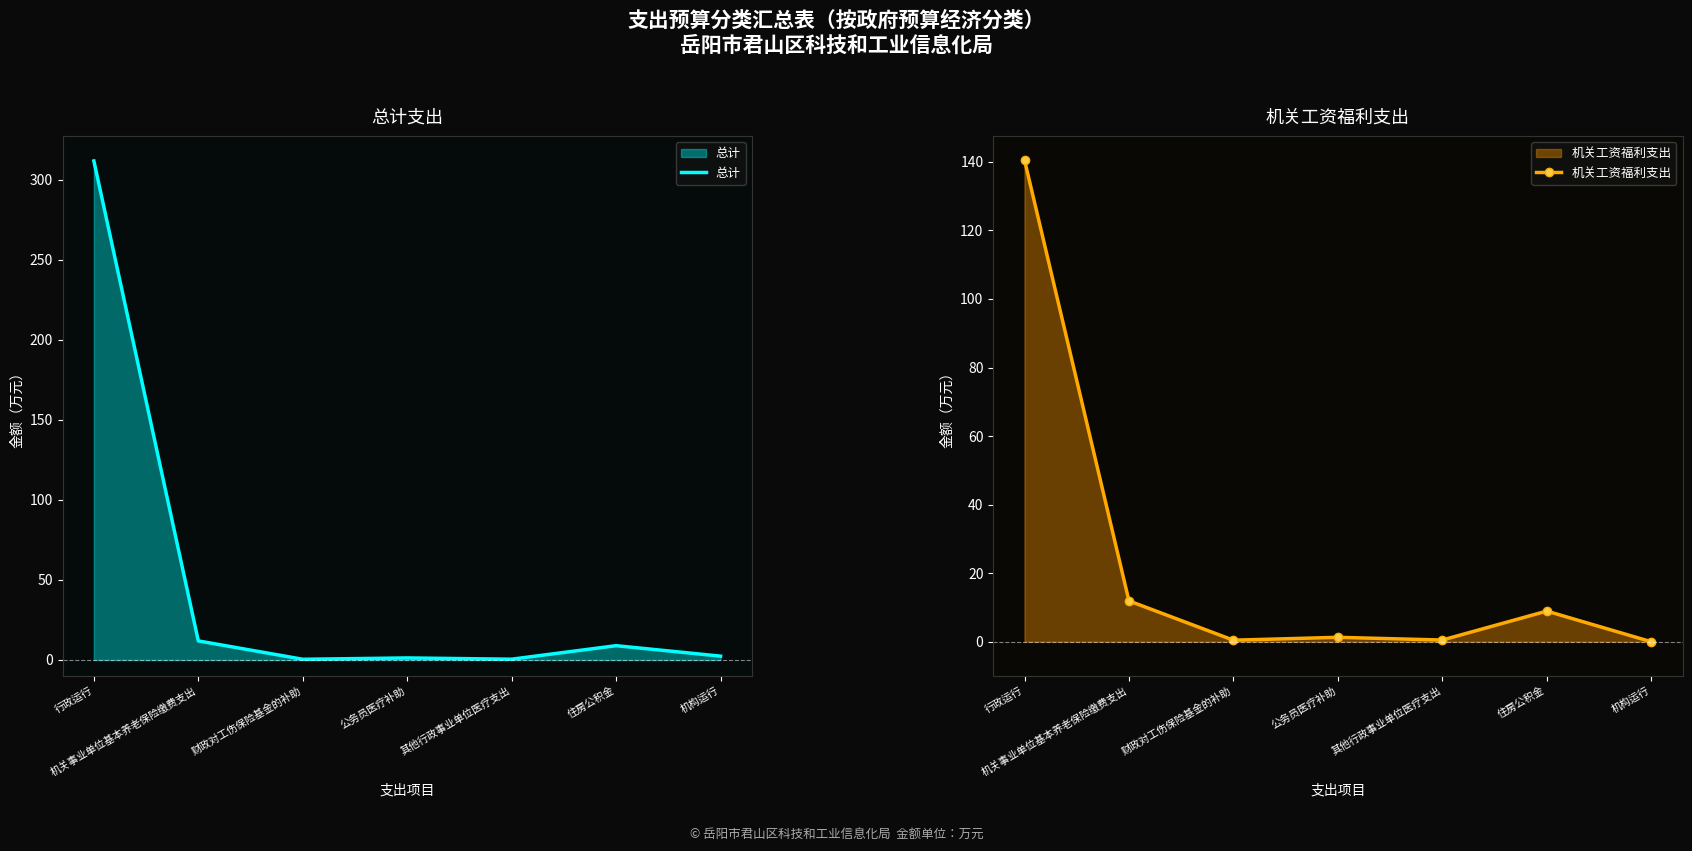

Is the value of 机关工资福利支出 at 财政对工伤保险基金的补助 greater than the value of 总计 at 其他行政事业单位医疗支出?

No